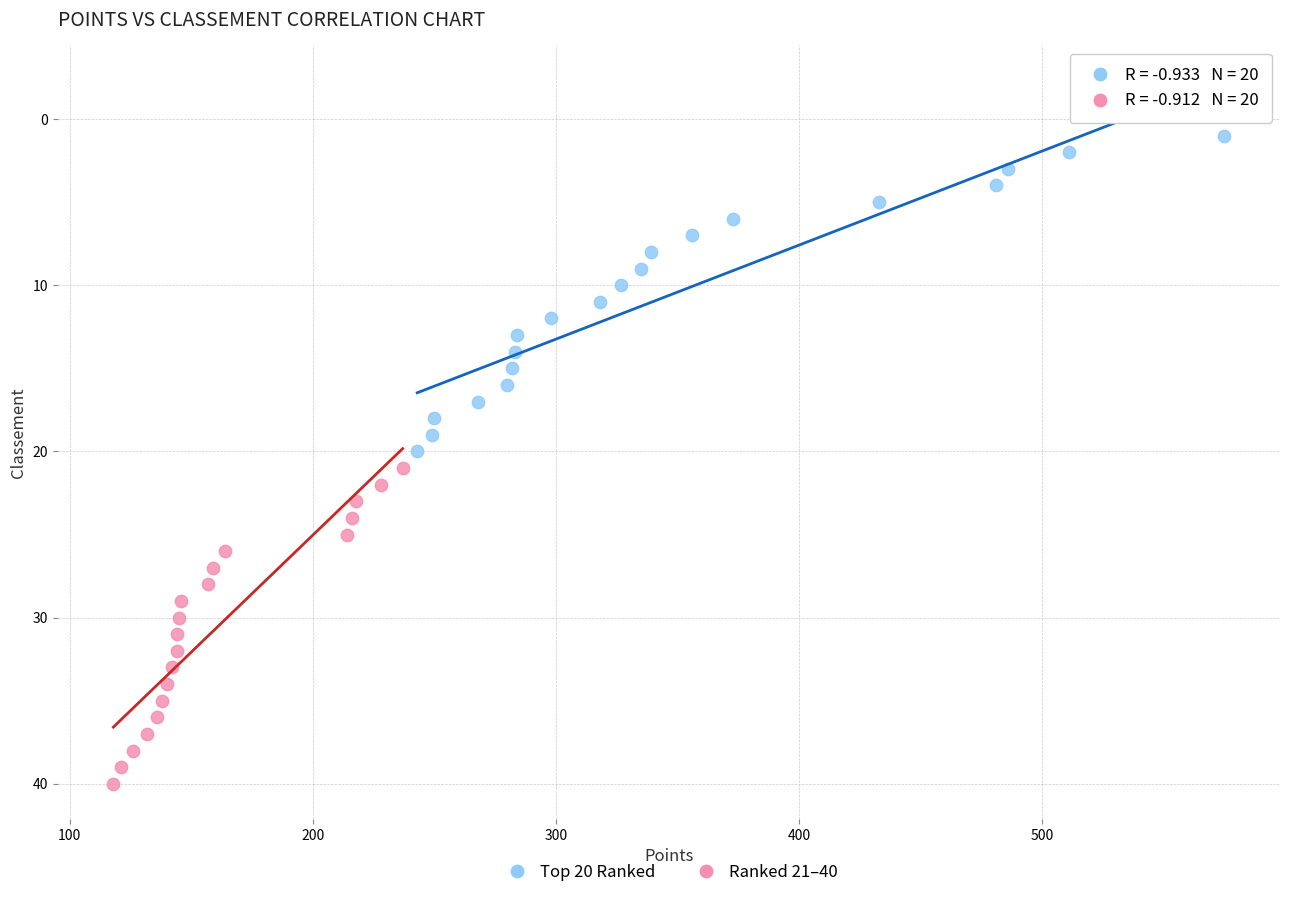

Which series reaches the maximum Y coordinate?

Ranked 21–40